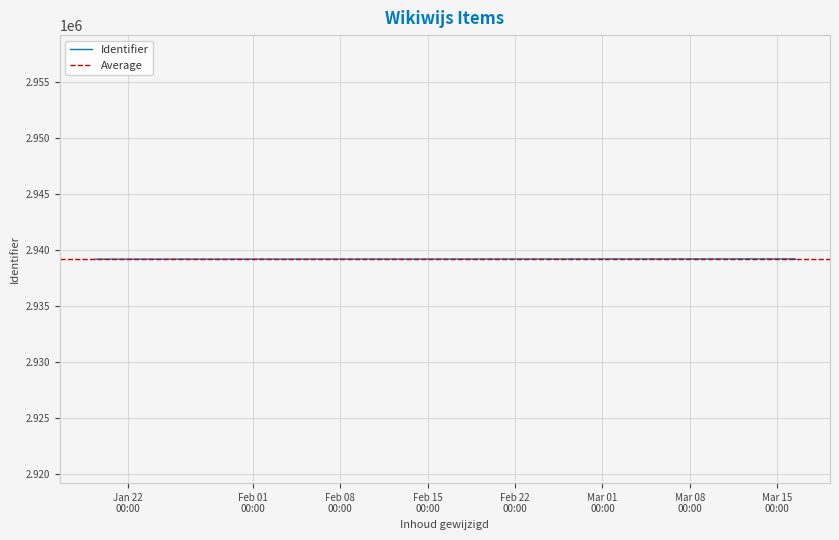

How many lines are shown in the chart?

1